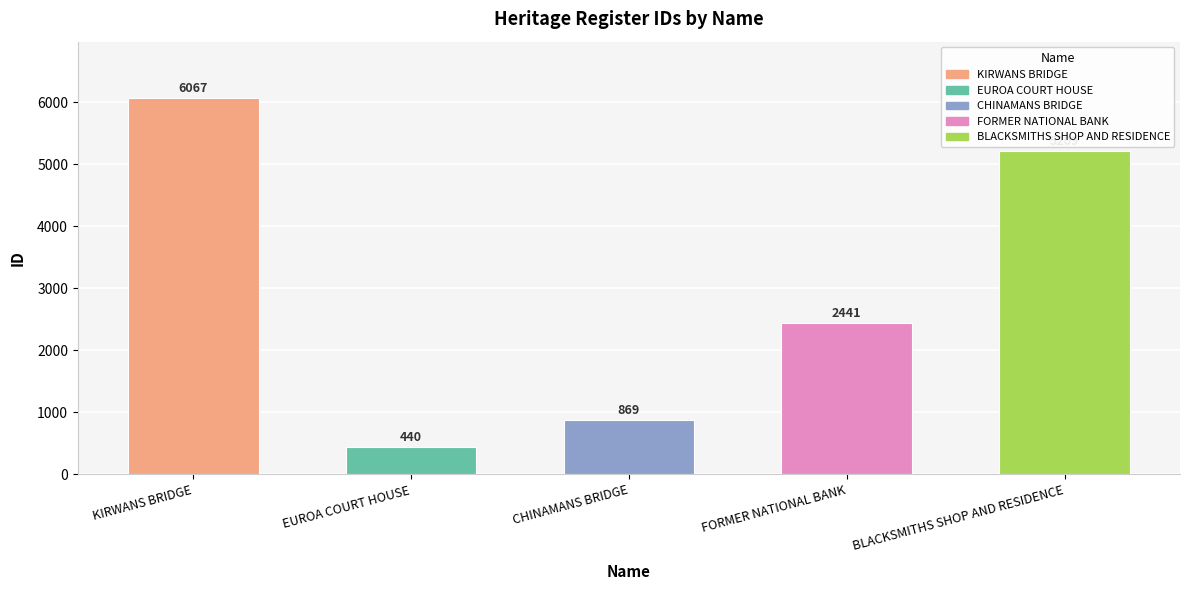

Rank the categories by value from lowest to highest.

EUROA COURT HOUSE, CHINAMANS BRIDGE, FORMER NATIONAL BANK, BLACKSMITHS SHOP AND RESIDENCE, KIRWANS BRIDGE